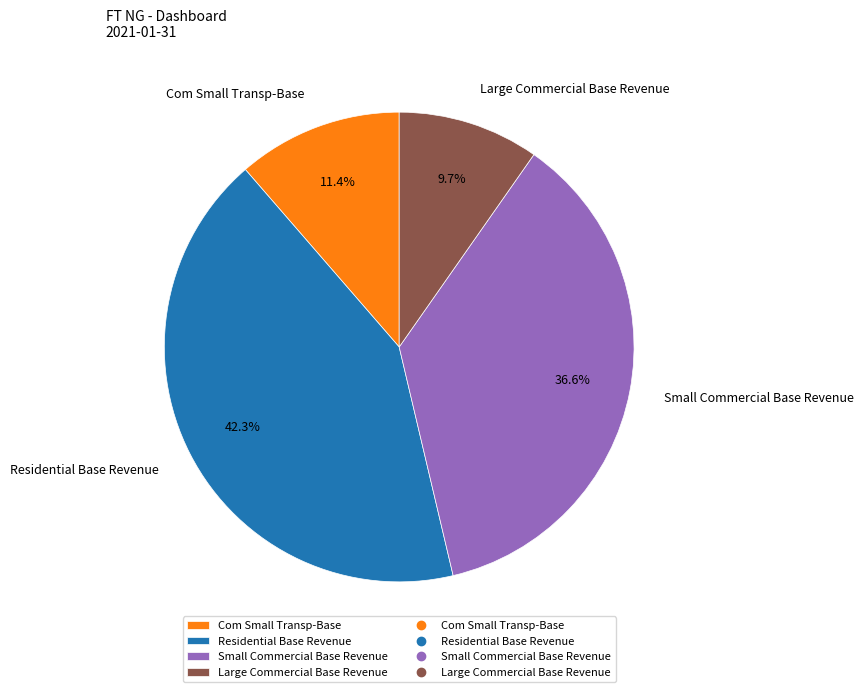

Does any single category account for the majority?

No